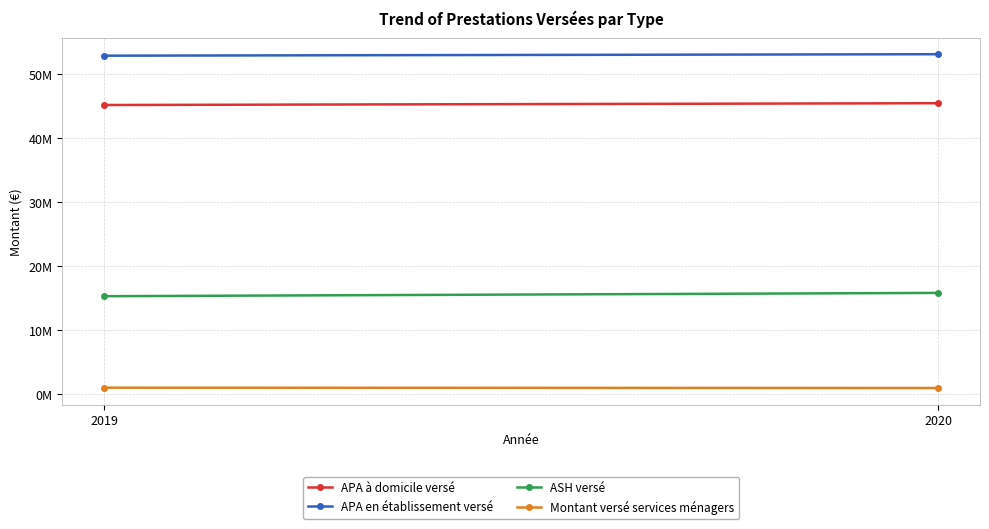

At which category is the sum across all series the highest?

2020